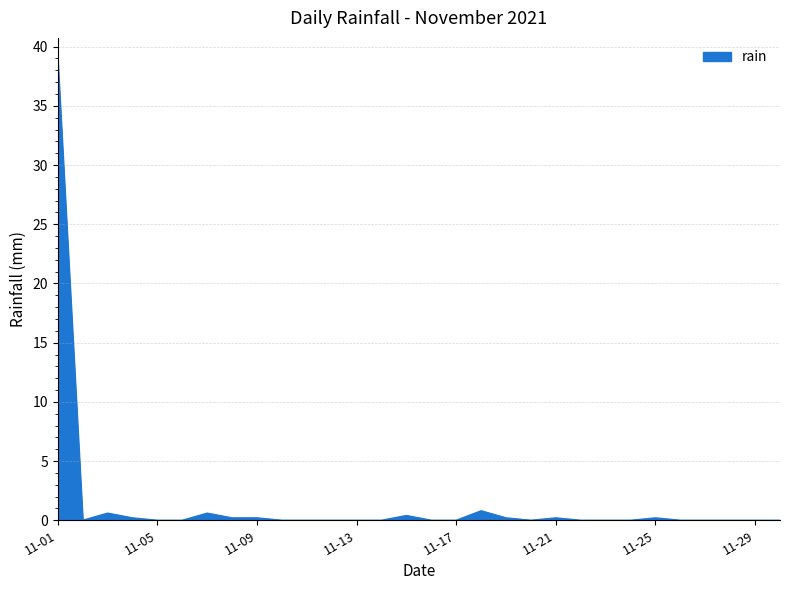

What is the difference between the maximum and minimum values?

38.8